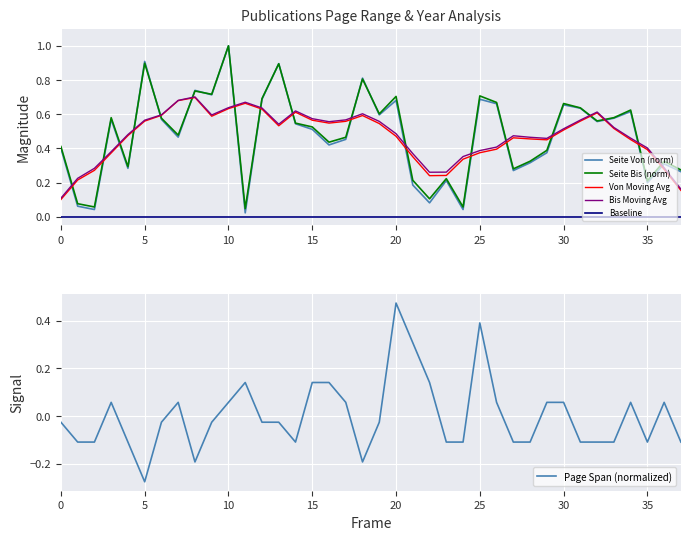

True or false: Baseline and Von Moving Avg cross at least once.

False